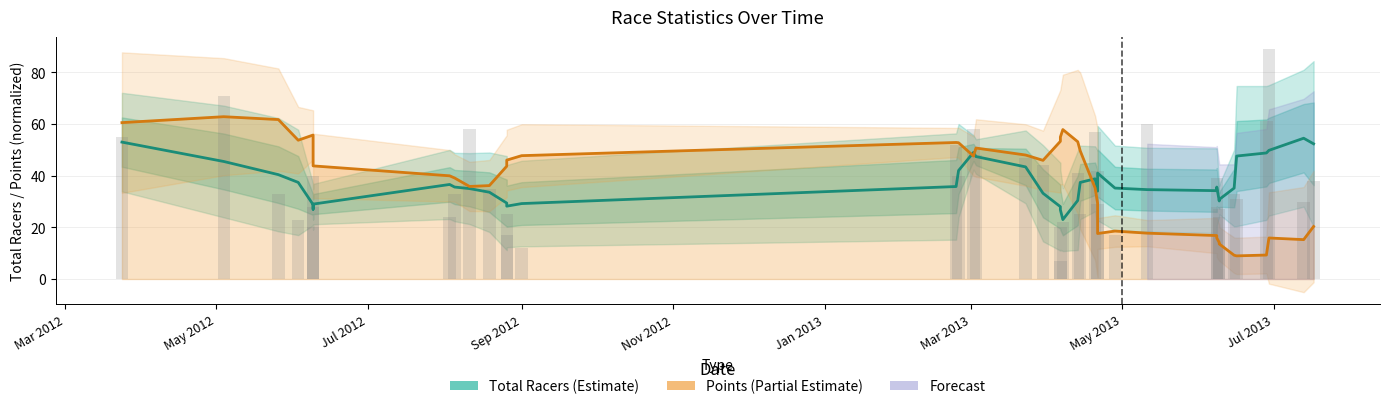

Is it true that Points (Partial Estimate) equals 70.9 at Sep 2012?

False